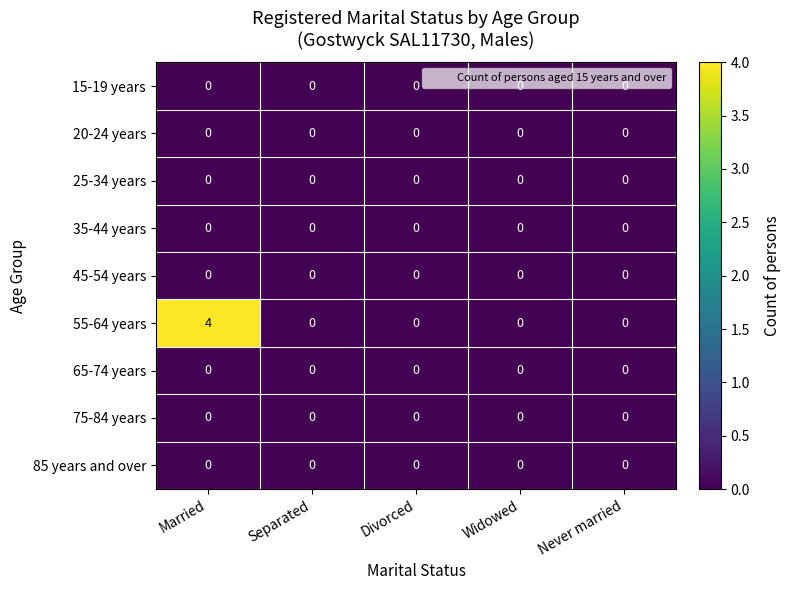

What is the maximum value shown in the chart?

4